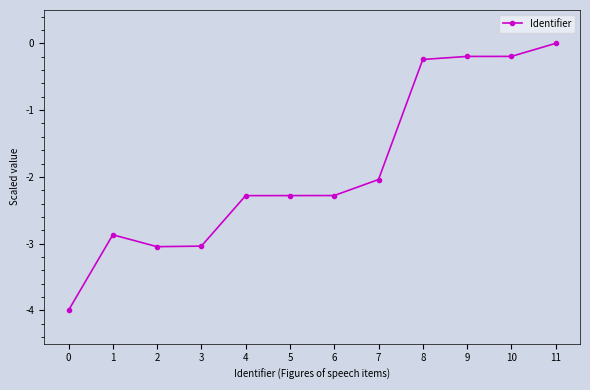

Reading left to right, extract all data points from this chart.

0=-4.0	1=-2.9	2=-3.0	3=-3.0	4=-2.3	5=-2.3	6=-2.3	7=-2.0	8=-0.2	9=-0.2	10=-0.2	11=0.0